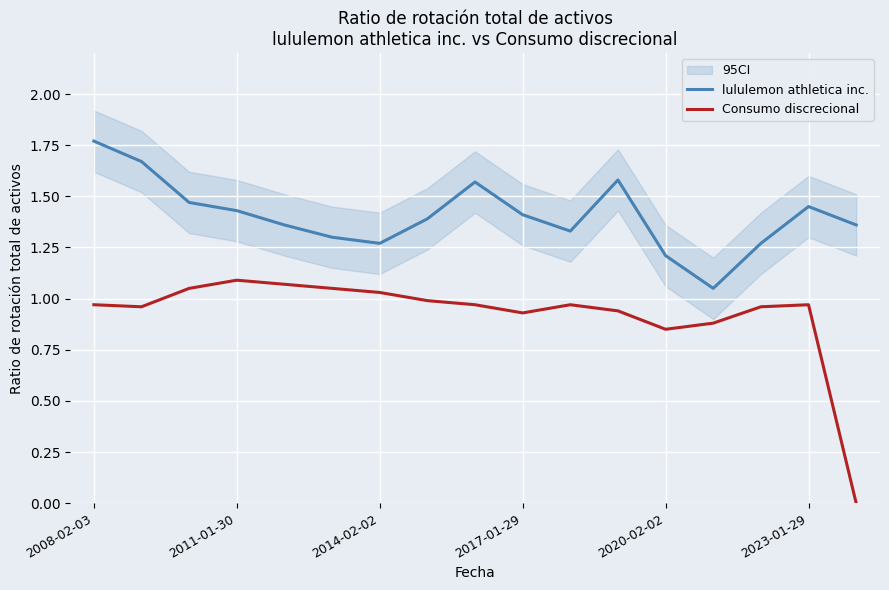

Reading left to right, transcribe all the data shown in this chart.

lululemon athletica inc.: 1.8	1.7	1.5	1.4	1.4	1.3	1.3	1.4	1.6	1.4	1.3	1.6	1.2	1.1	1.3	1.4	1.4
Consumo discrecional: 1.0	1.0	1.1	1.1	1.1	1.1	1.0	1.0	1.0	0.9	1.0	0.9	0.8	0.9	1.0	1.0	0.0